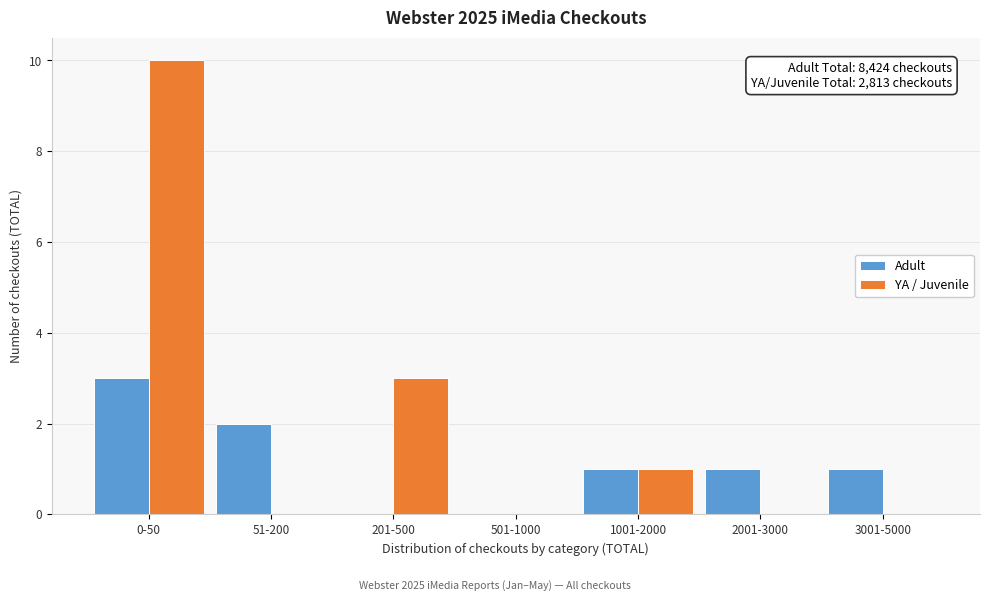

Reading left to right, transcribe all the data shown in this chart.

Adult: 0-50=3	51-200=2	201-500=0	501-1000=0	1001-2000=1	2001-3000=1	3001-5000=1
YA / Juvenile: 0-50=10	51-200=0	201-500=3	501-1000=0	1001-2000=1	2001-3000=0	3001-5000=0